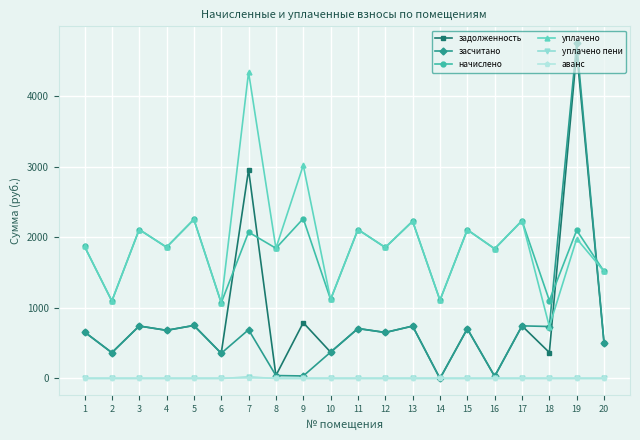

What is the highest value of the уплачено пени series?

21.6